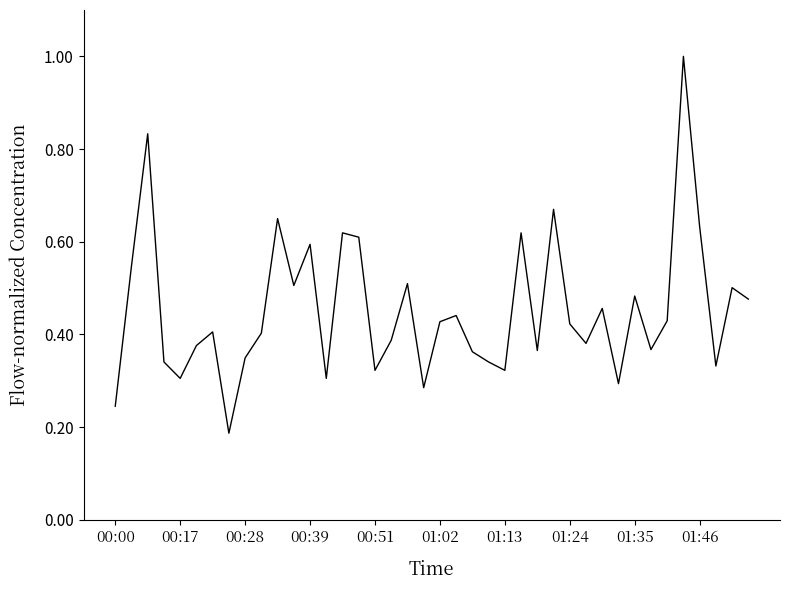

What is the greatest value displayed?

1.0